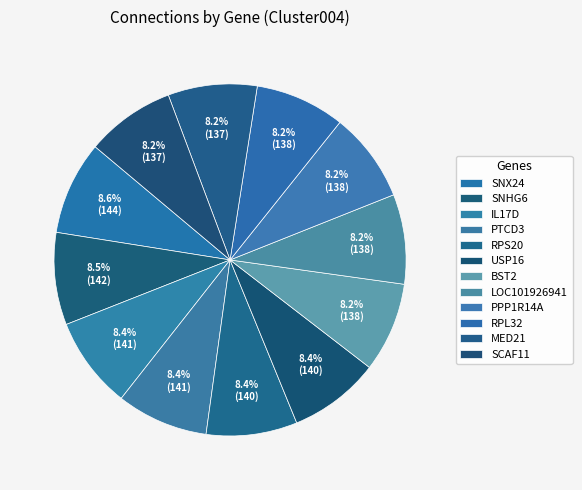

Is it true that RPS20 is 1% of the pie?

False